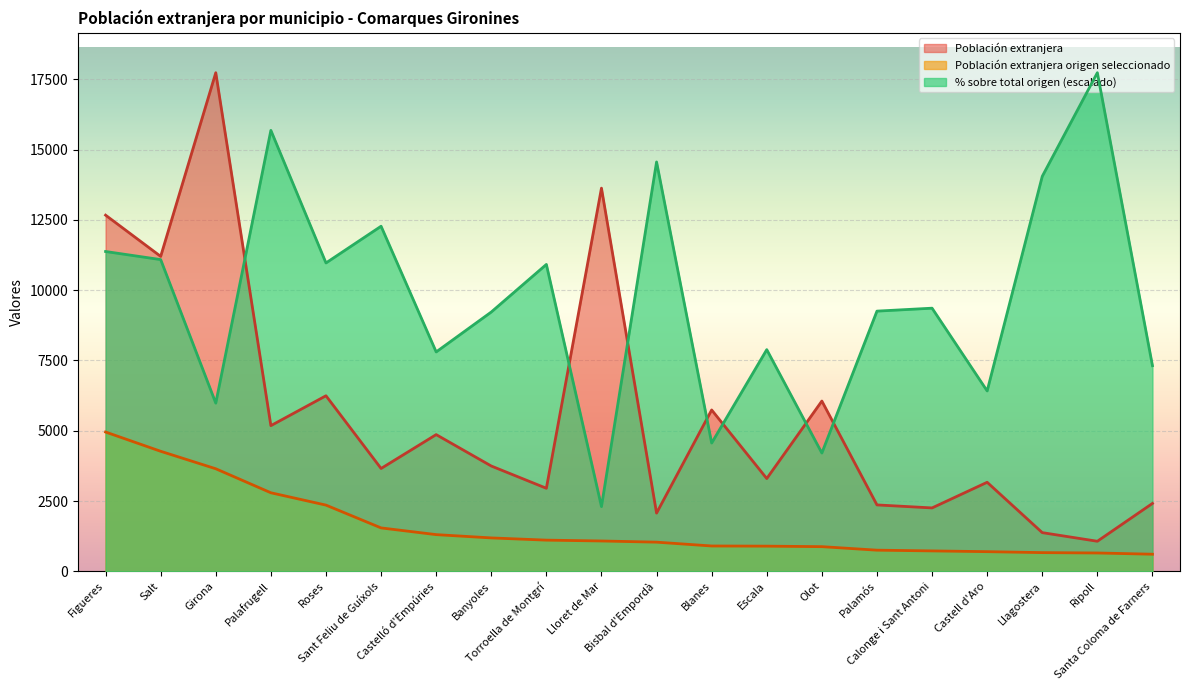

True or false: Población extranjera origen seleccionado and Población extranjera intersect in this chart.

False